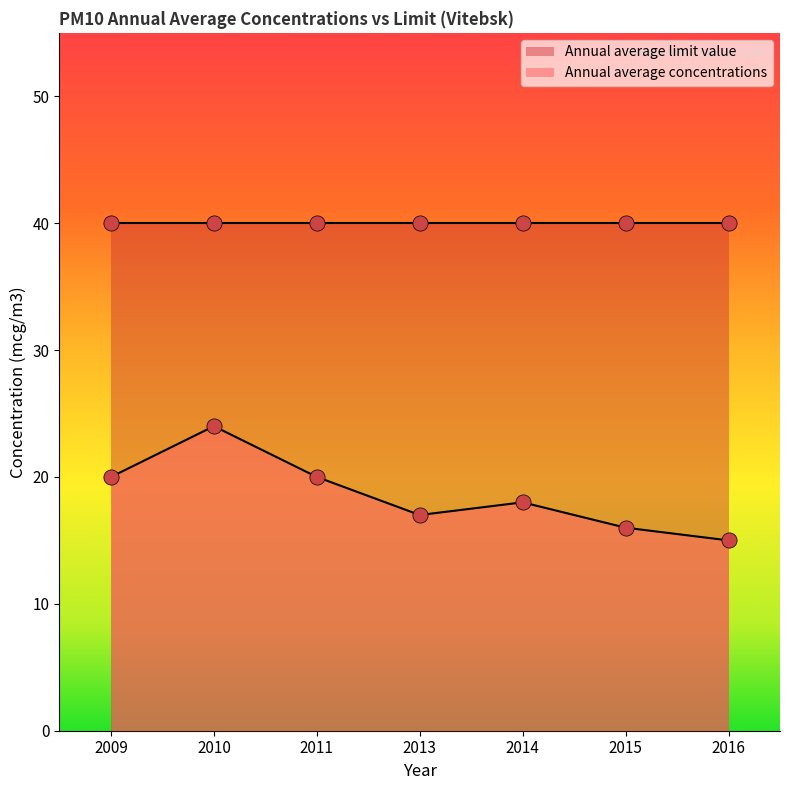

Which has a higher value, 2016 or 2009?

2009